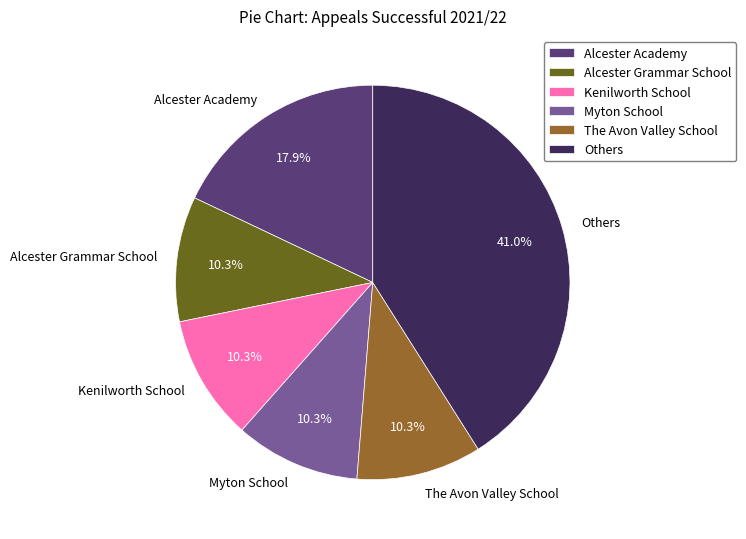

Between The Avon Valley School and Alcester Academy, which is larger?

Alcester Academy